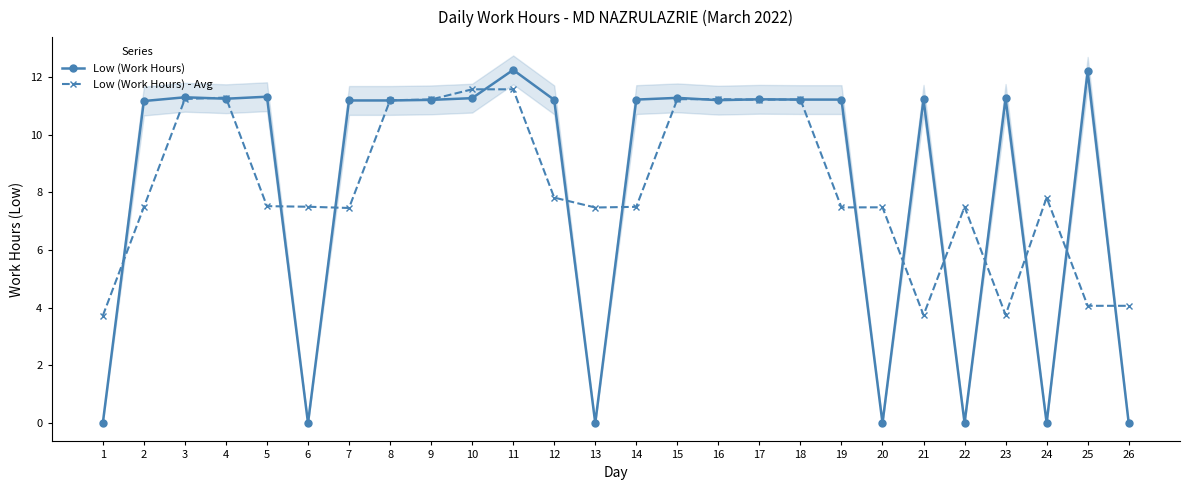

Does the chart display data point markers on the line(s)?

Yes